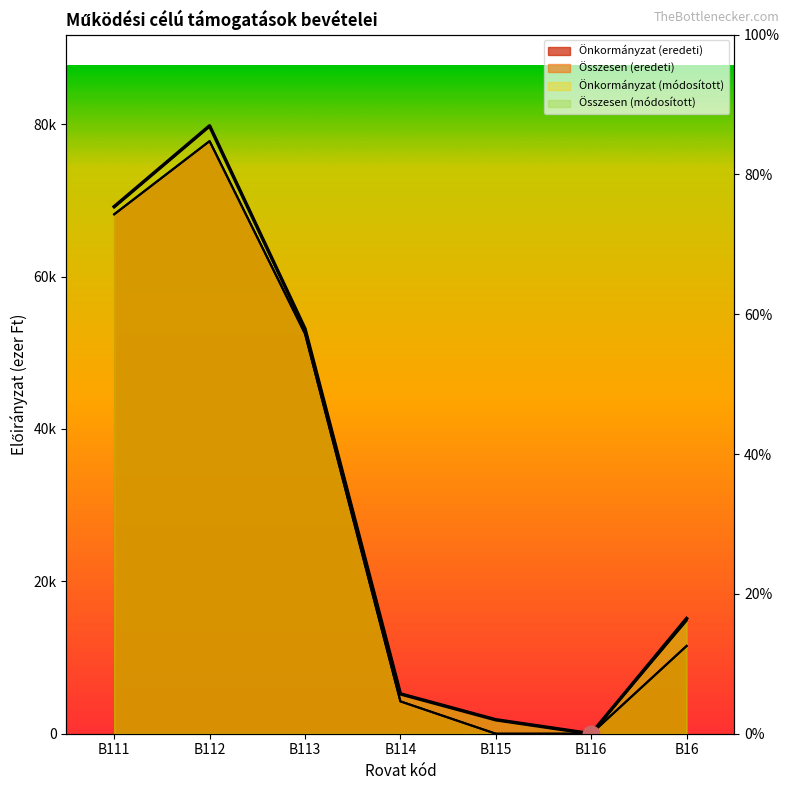

What is the value of the Összesen (módosított) point at the 7th from the left?

15115